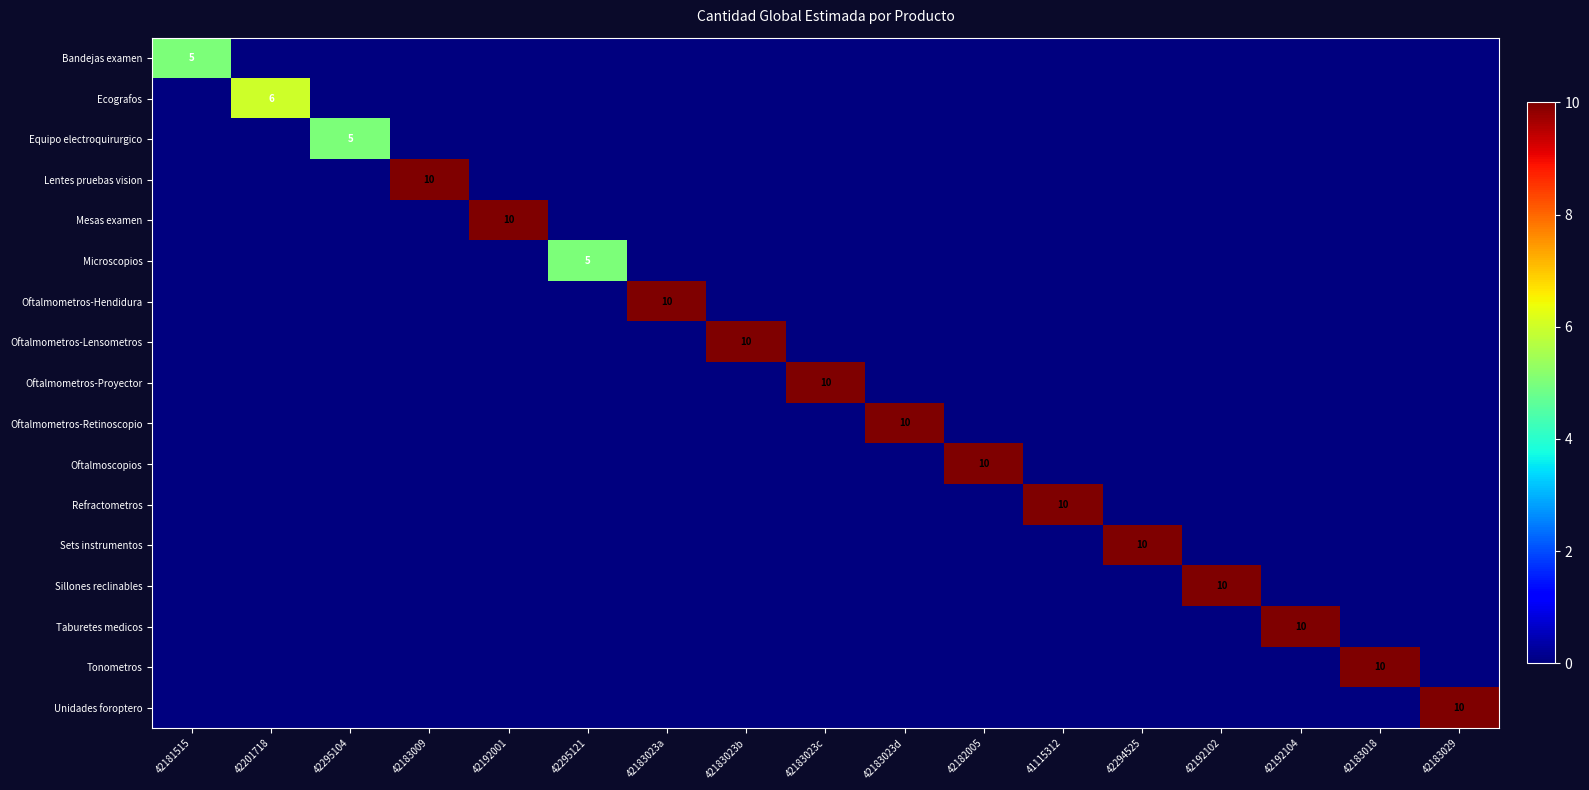

At 42183009, list the series in order from largest to smallest.

Lentes pruebas vision, Bandejas examen, Ecografos, Equipo electroquirurgico, Mesas examen, Microscopios, Oftalmometros-Hendidura, Oftalmometros-Lensometros, Oftalmometros-Proyector, Oftalmometros-Retinoscopio, Oftalmoscopios, Refractometros, Sets instrumentos, Sillones reclinables, Taburetes medicos, Tonometros, Unidades foroptero